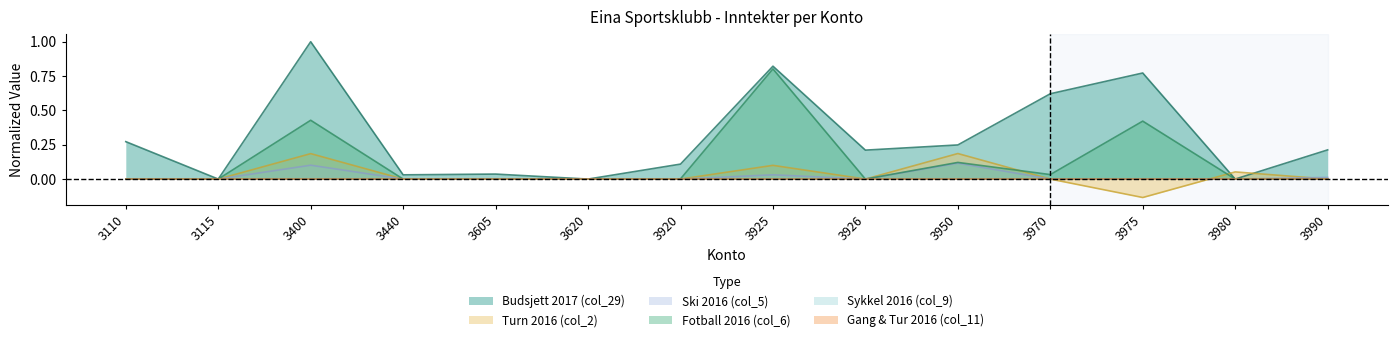

In Budsjett 2017 (col_29), how many points are lower than both neighbors (excluding endpoints)?

5